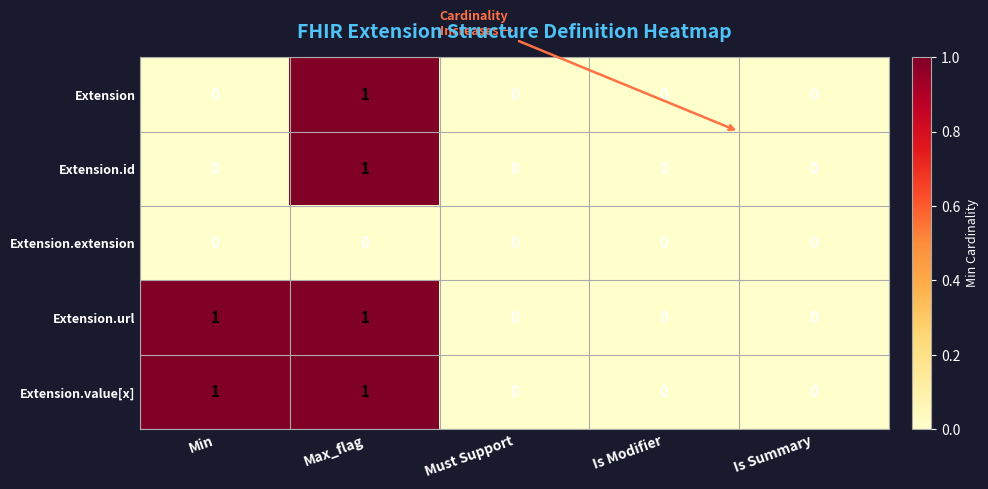

At which category is the sum across all series the highest?

Max_flag